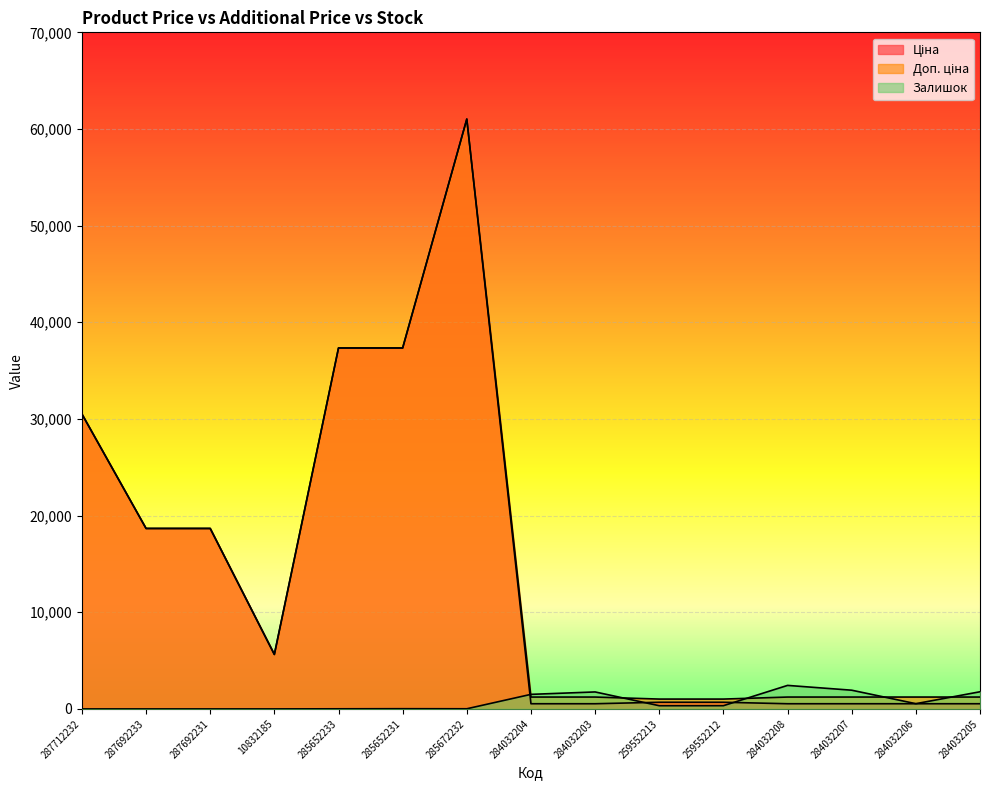

Which label corresponds to the largest value in the chart?

285672232